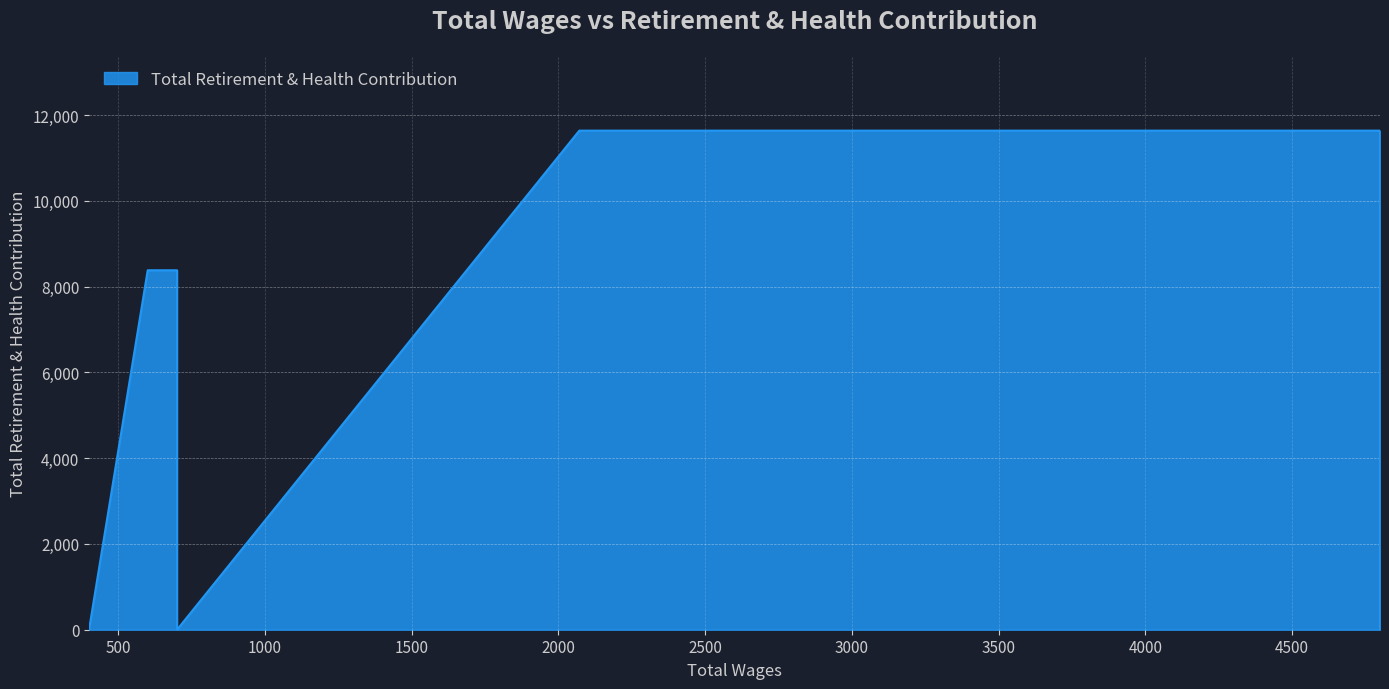

At which label does the data first exceed 8380?

2071.0